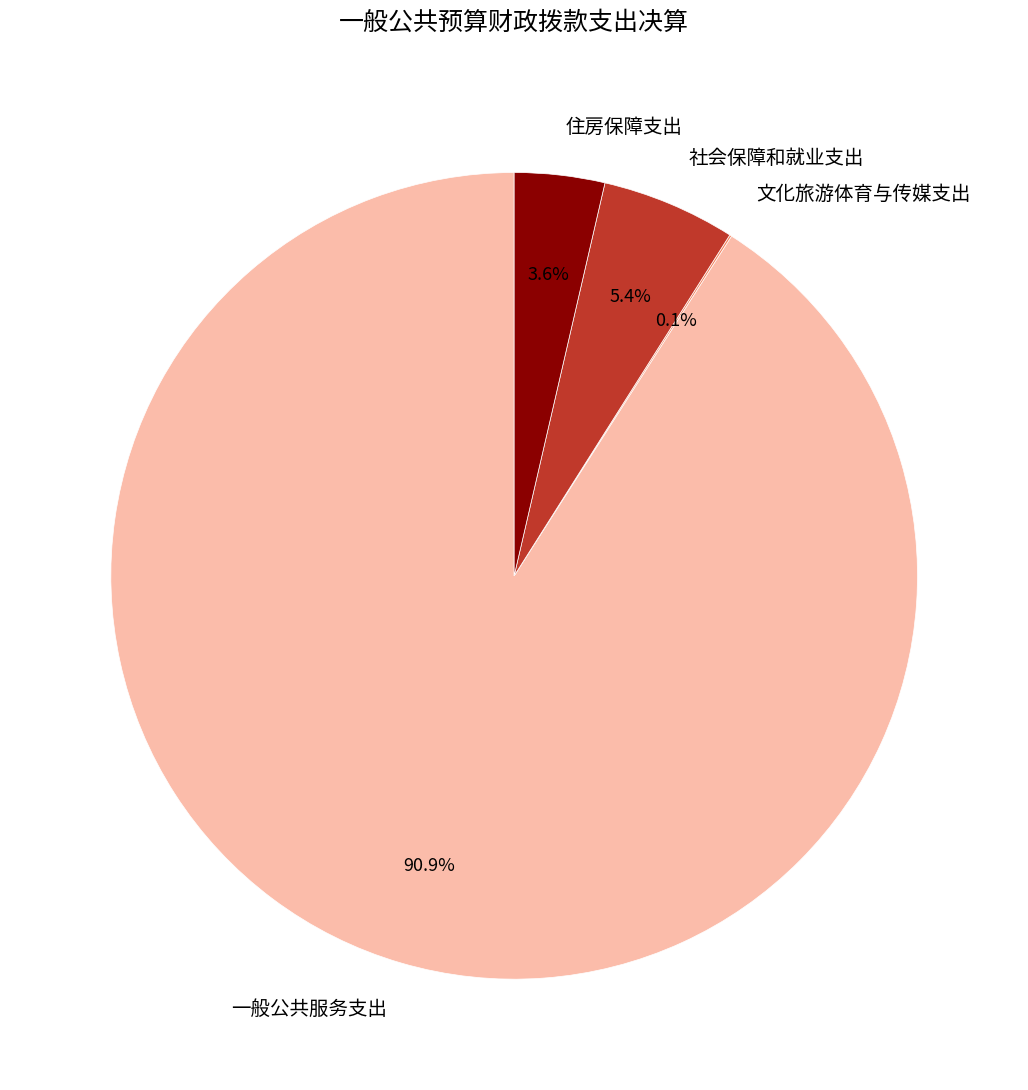

What percentage is the 社会保障和就业支出 slice, to the nearest percent?

5%